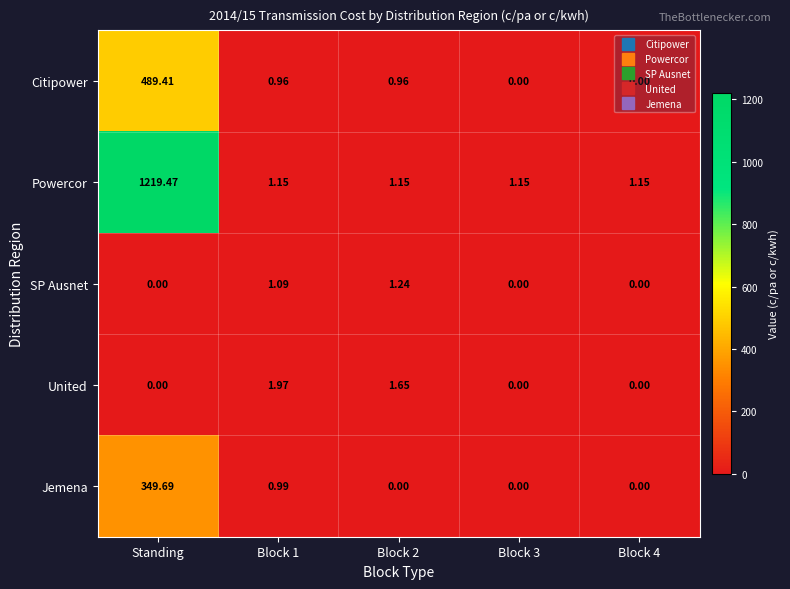

Rank the series by their maximum value, from lowest to highest.

SP Ausnet, United, Jemena, Citipower, Powercor